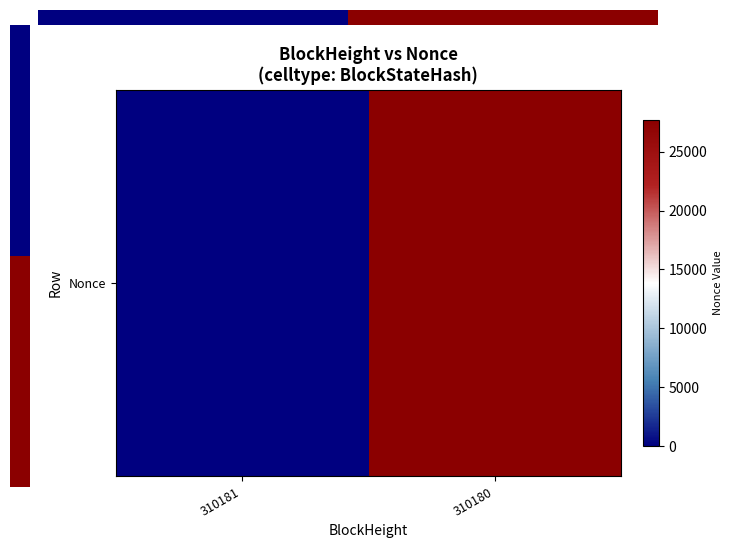

Reading left to right, list all the values displayed in this chart.

0	27685